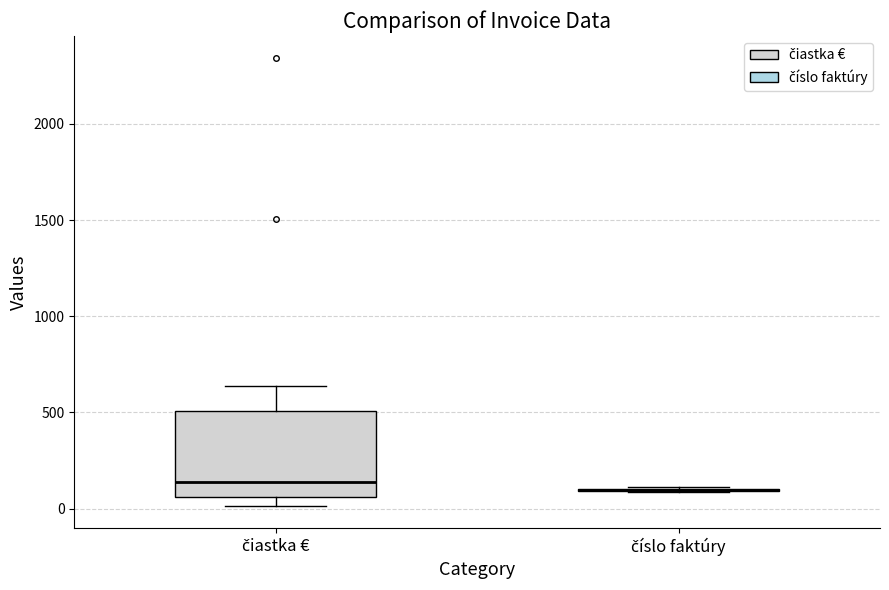

Comparing the boxes themselves (not the whiskers), which one is the tallest?

čiastka €